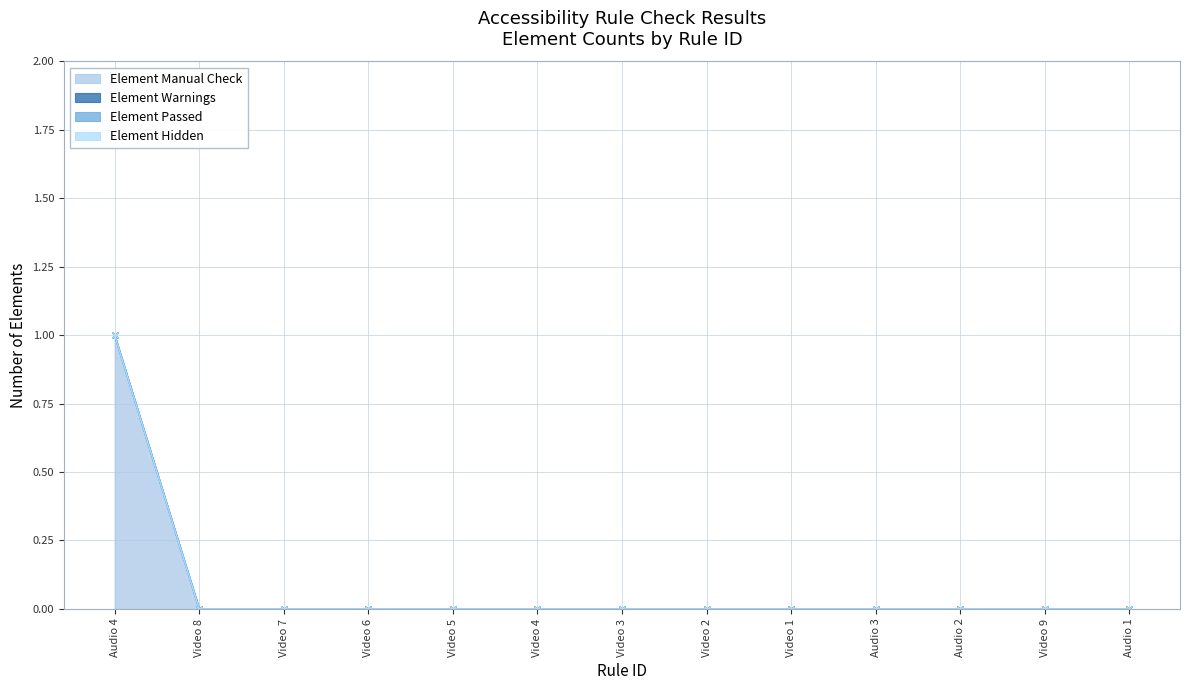

The value of Element Manual Check at Video 3 is 0. True or false?

False